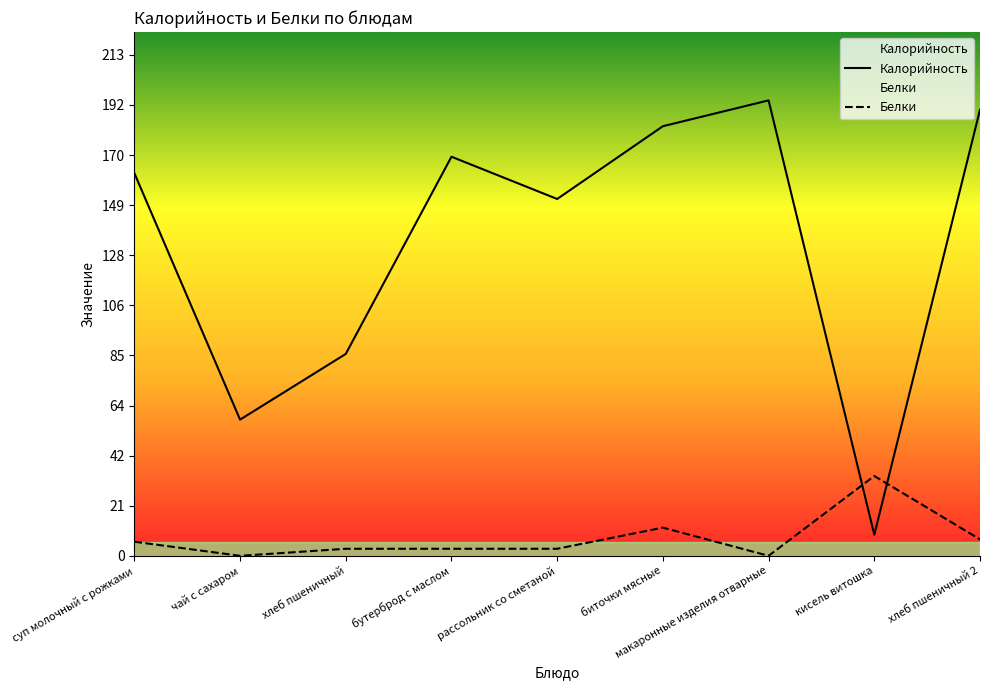

What is the label of the 4th point from the left?

бутерброд с маслом